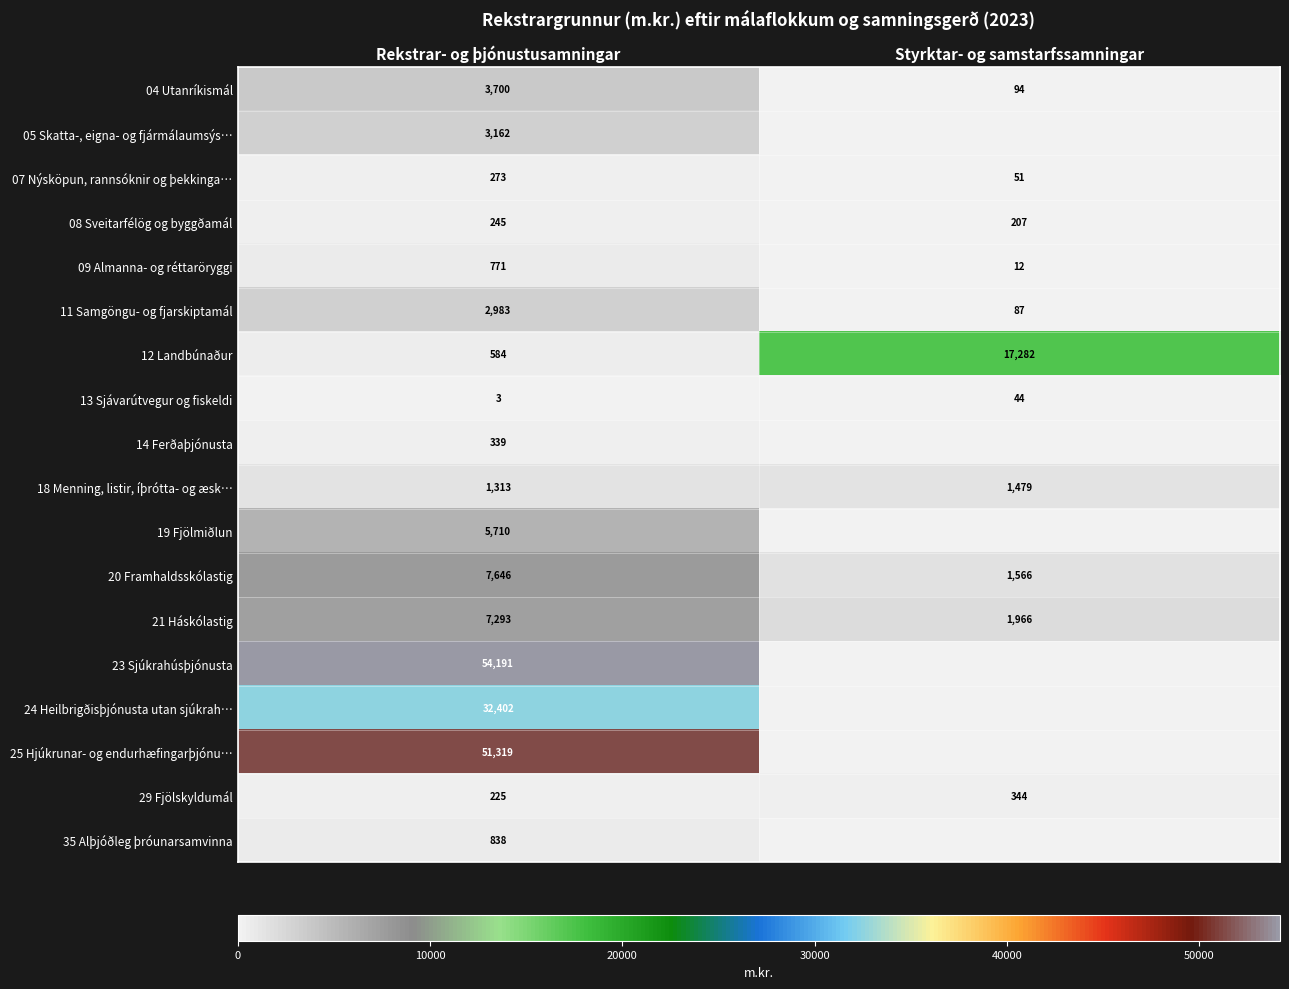

What is the approximate value of 12 Landbúnaður at Styrktar- og samstarfssamningar, to the nearest 50?

17300